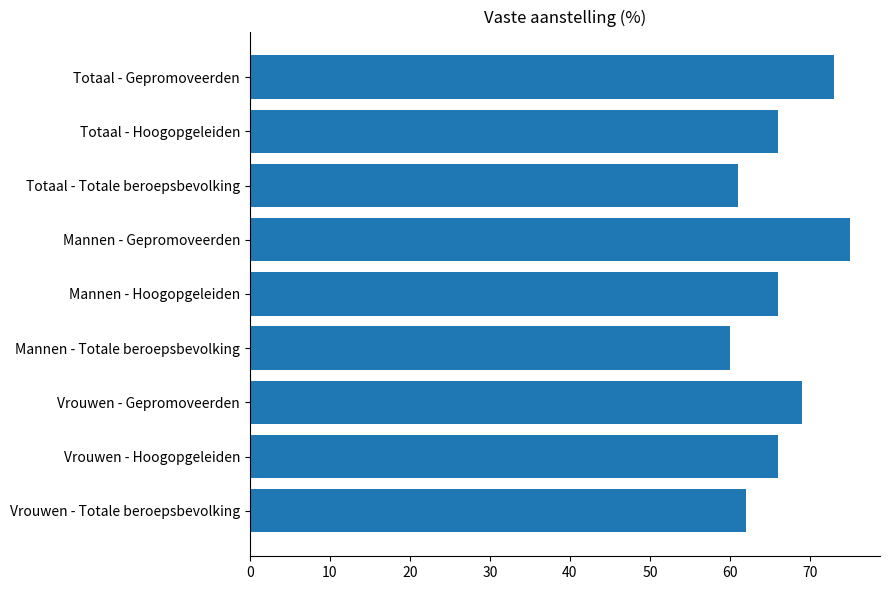

Which category has the lowest value across all series?

Mannen - Totale beroepsbevolking